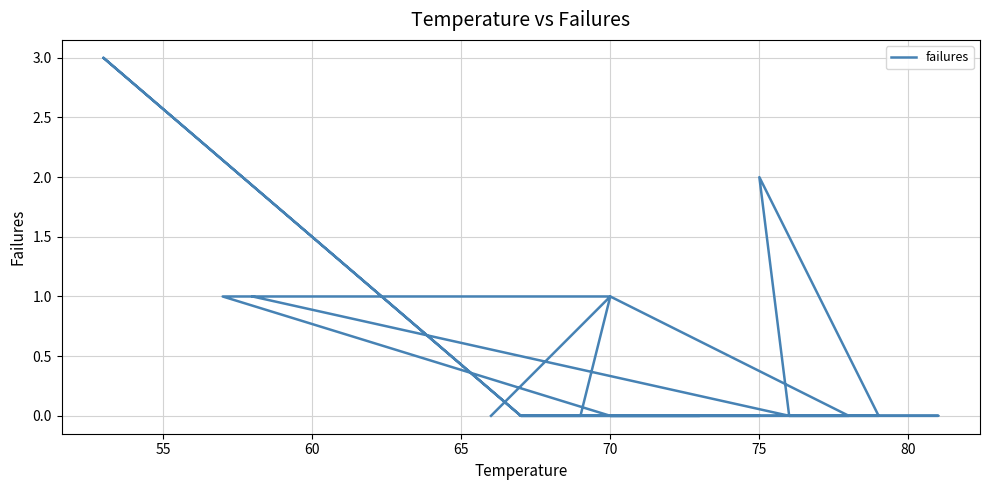

How many points are lower than both their immediate neighbors (excluding endpoints)?

1